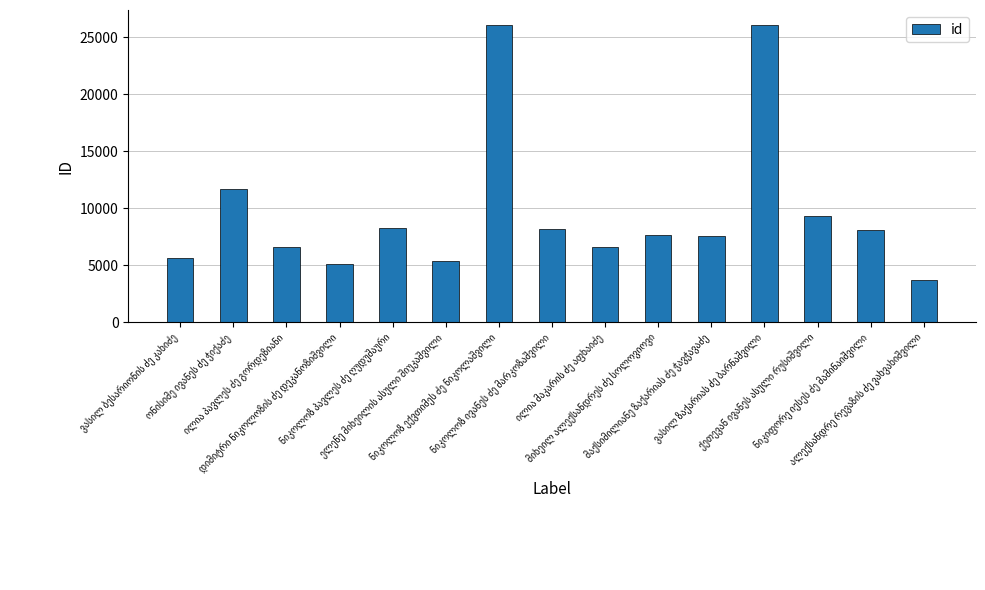

What is the maximum value shown in the chart?

26103